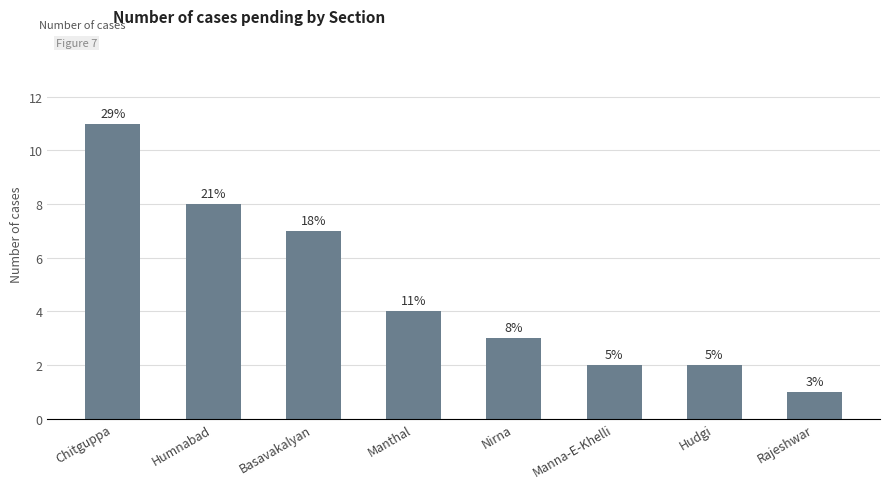

At which label does the data first exceed 4?

Chitguppa